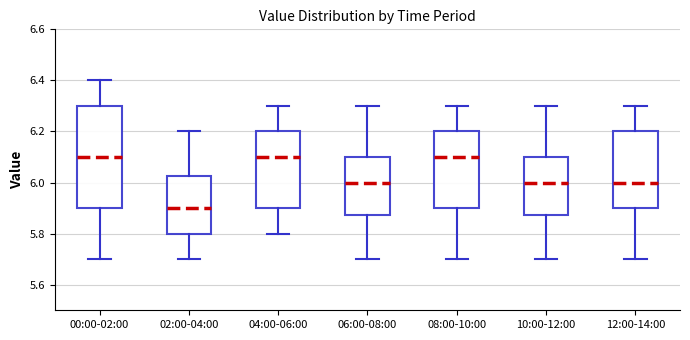

Which box has the lowest median line?

02:00-04:00